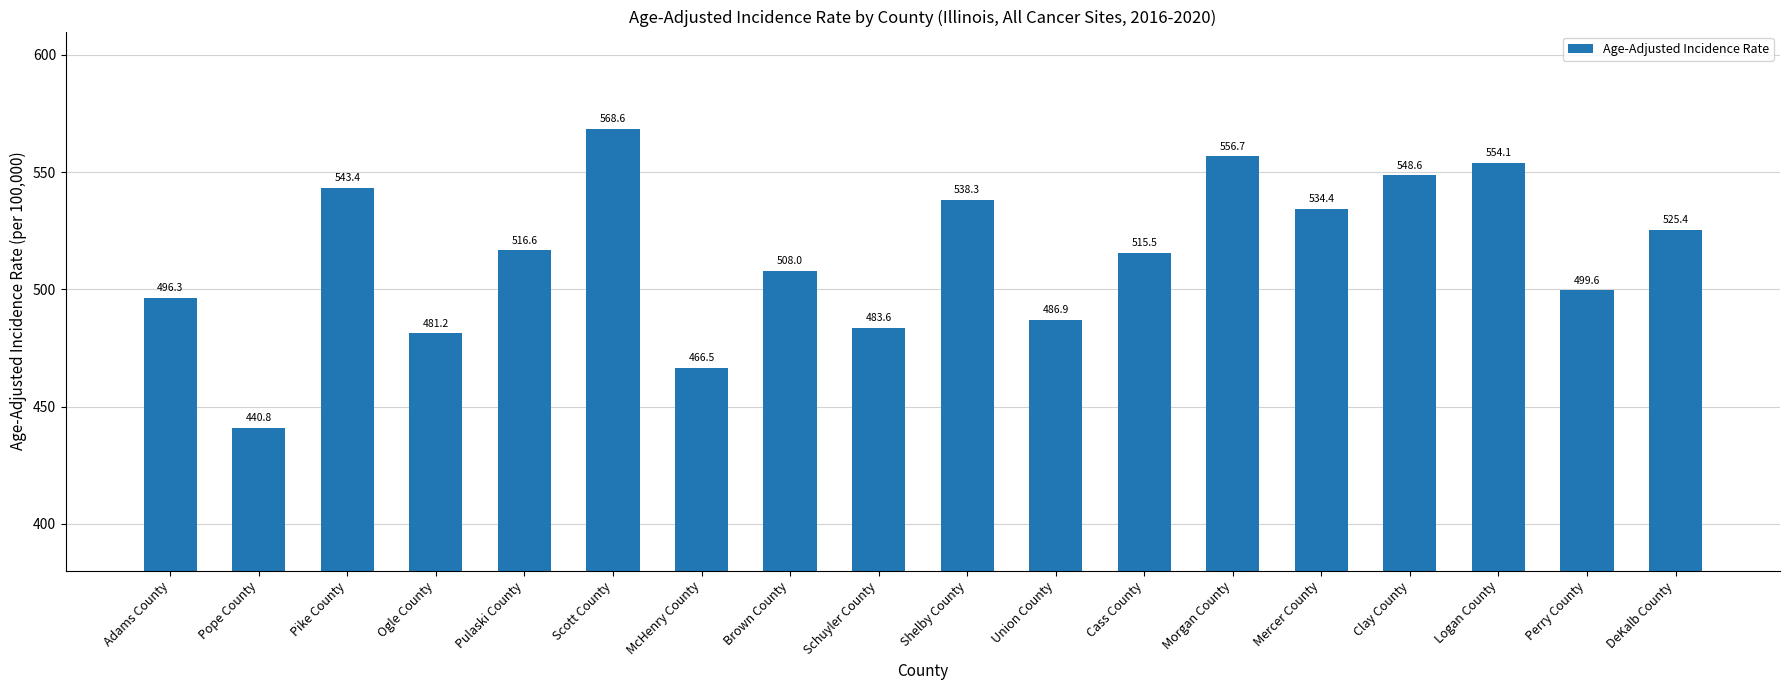

The chart shows a value of 508.0 at Brown County. True or false?

True